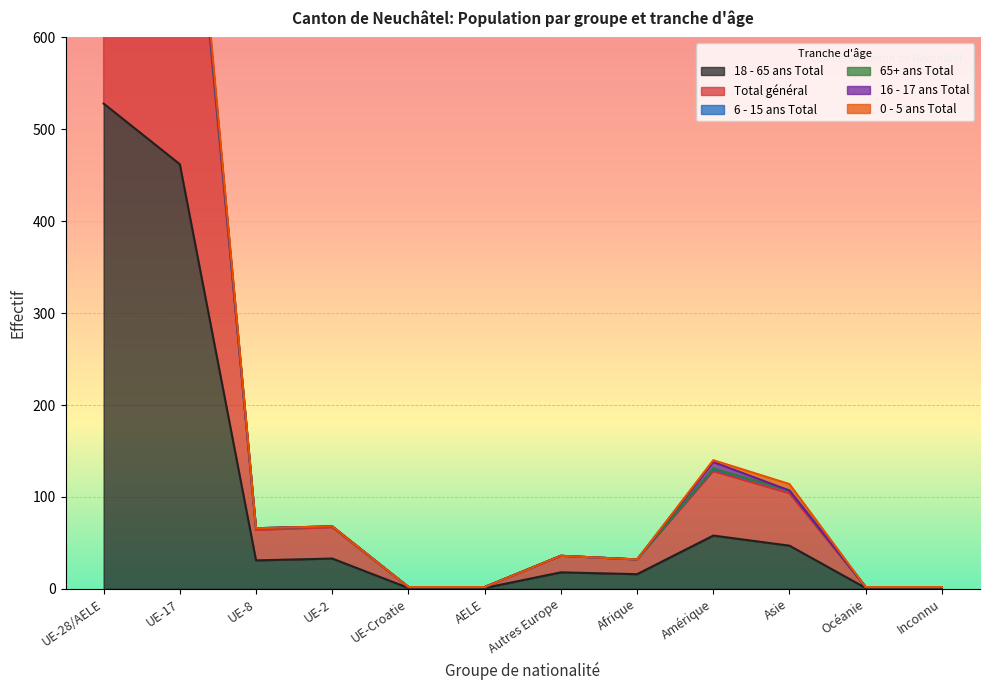

What position from the left is UE-8?

3